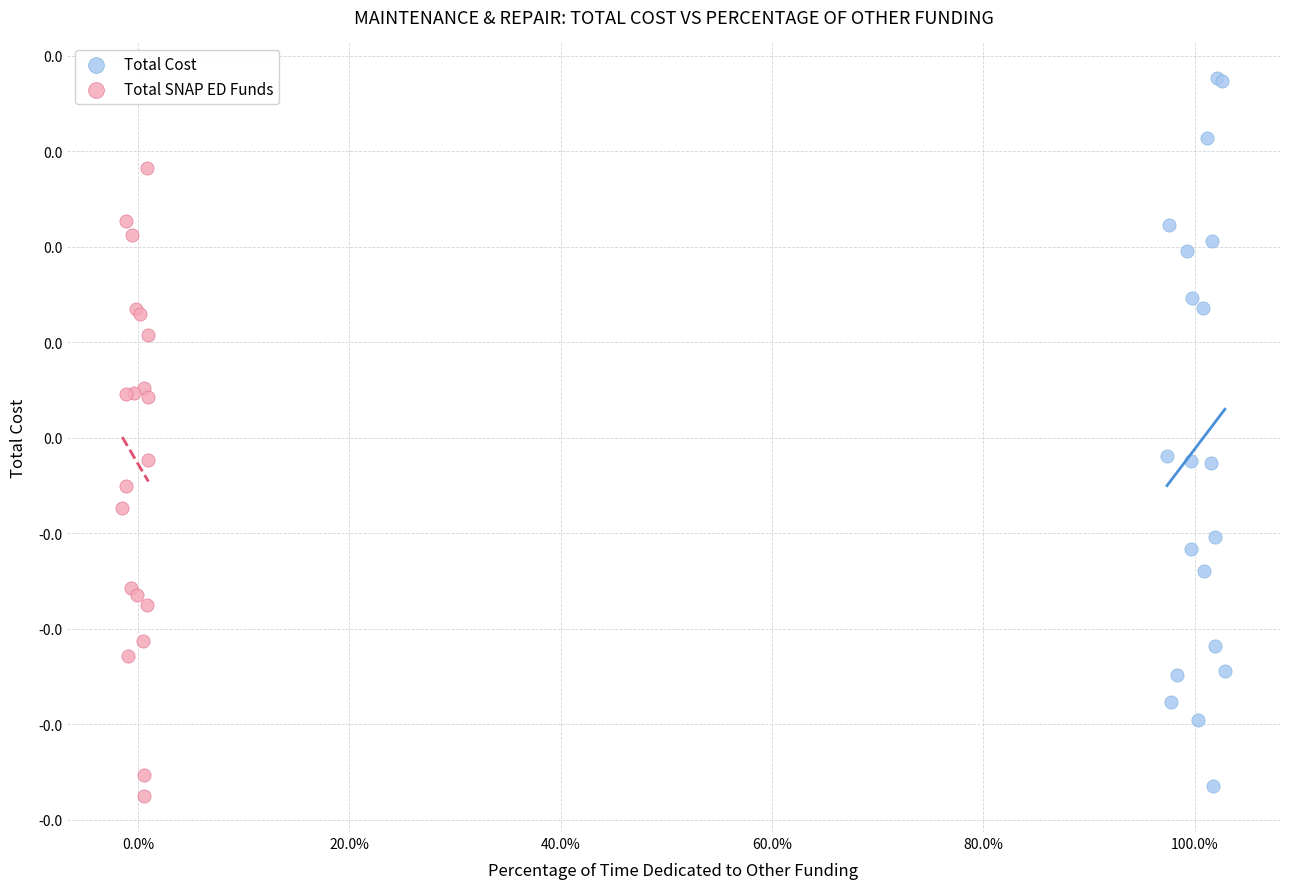

Which series contains the highest Y value?

Total Cost